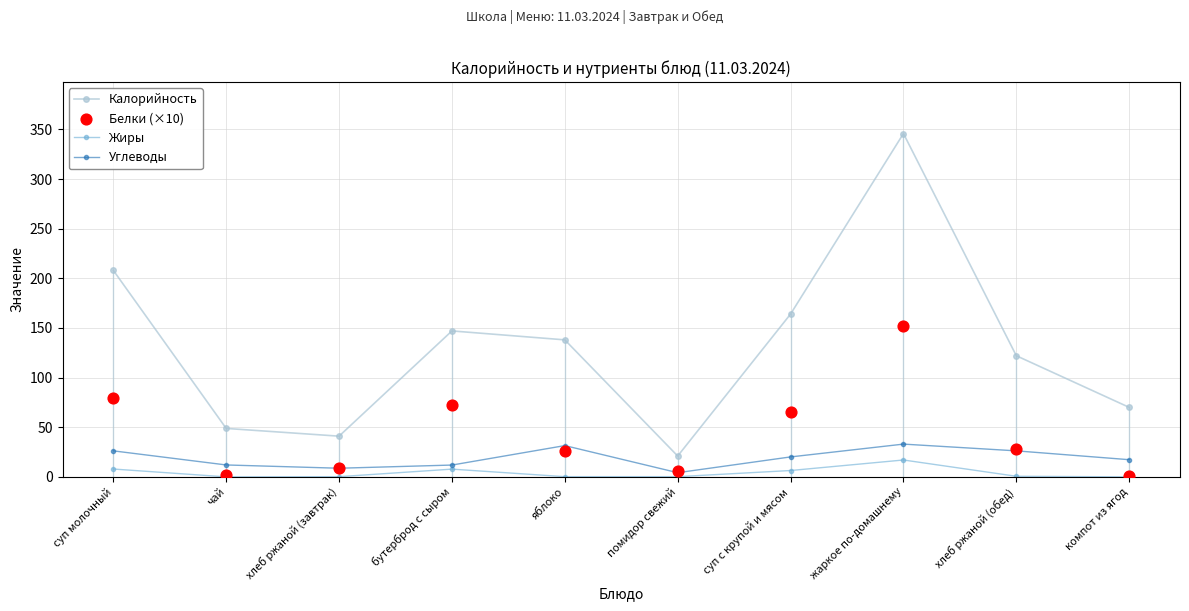

What are all the series names shown in the legend?

Калорийность, Жиры, Углеводы, Белки (×10)